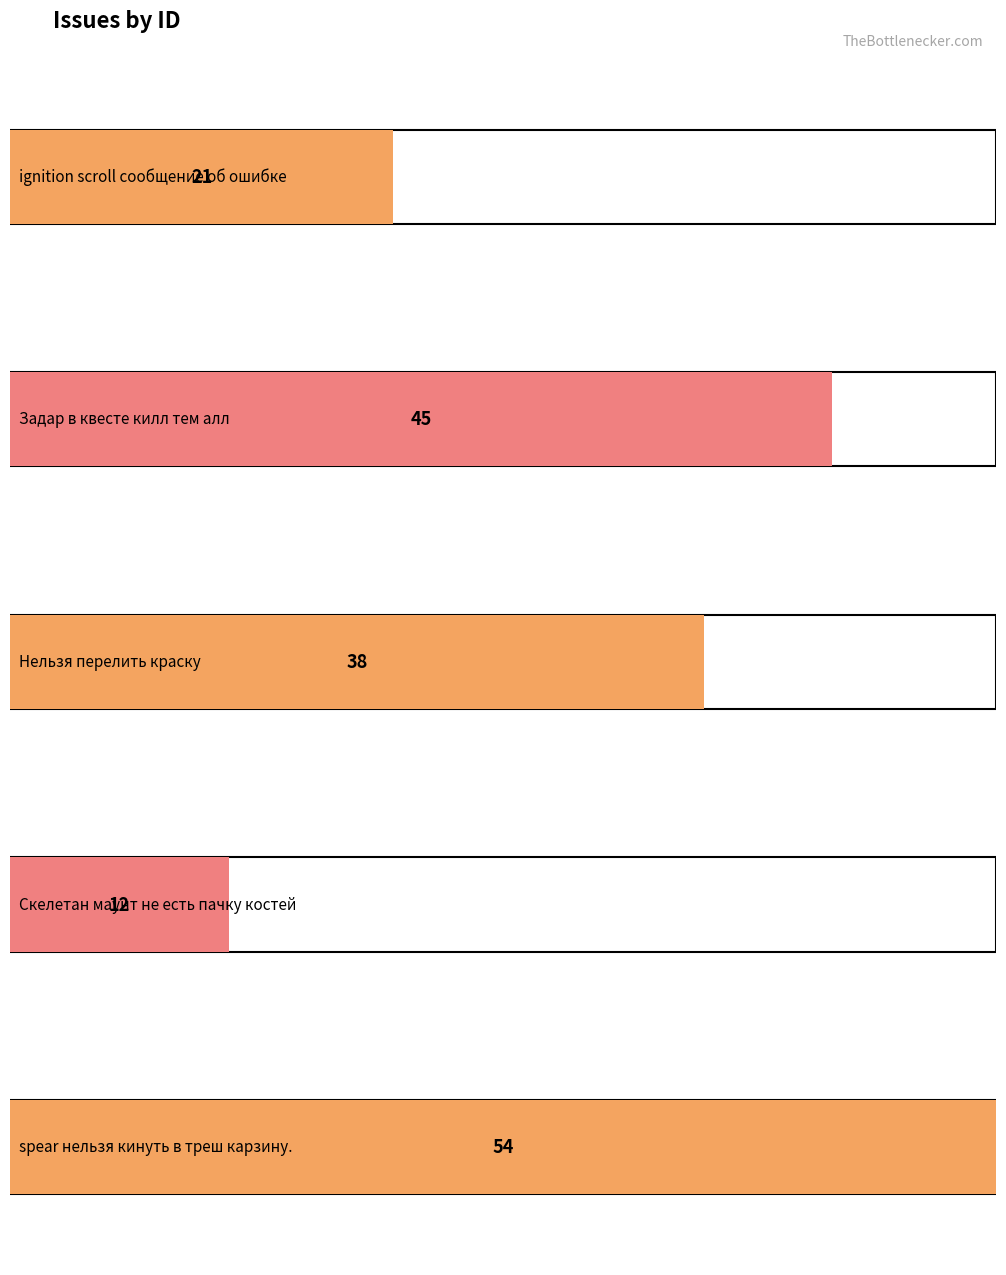

Are the bars grouped side by side (vs. stacked)?

No